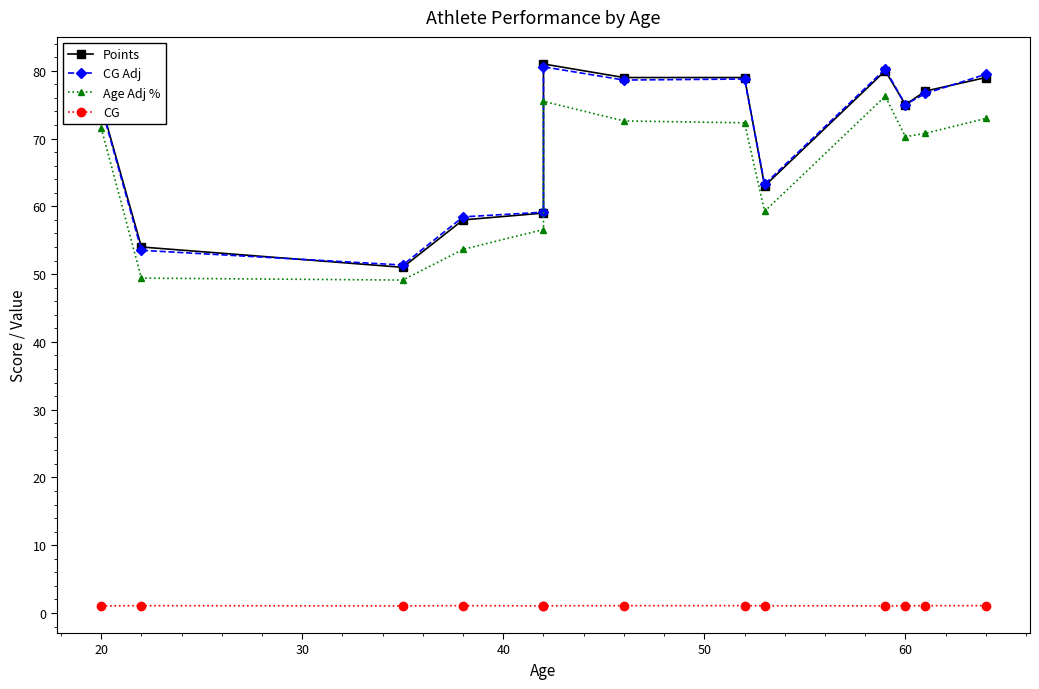

What is the spread (max minus min) of values at 40?

57.4